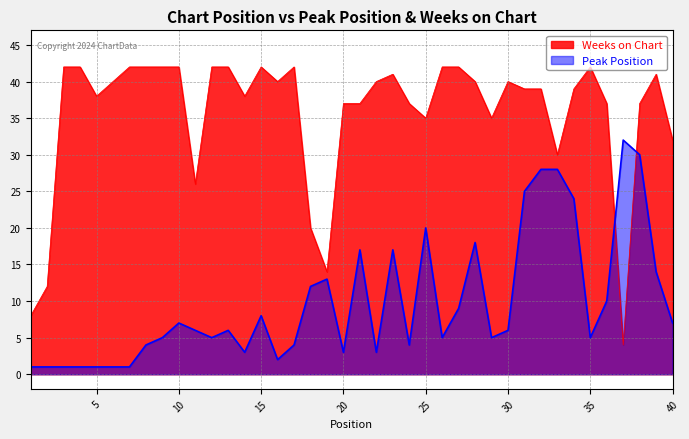

At which category does the chart reach its peak across all series?

3